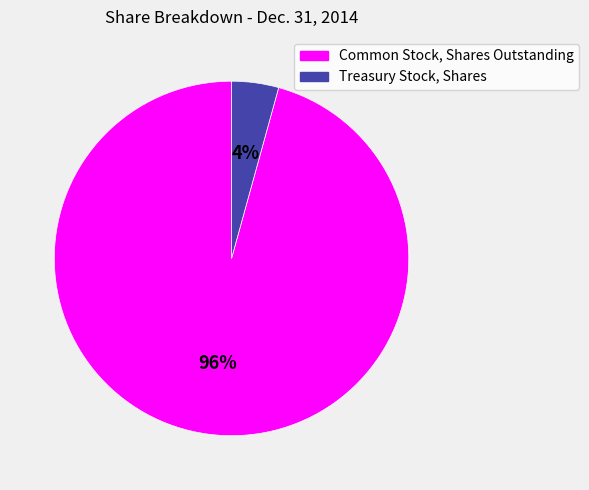

Does Common Stock, Shares Outstanding represent more than half of the total?

Yes